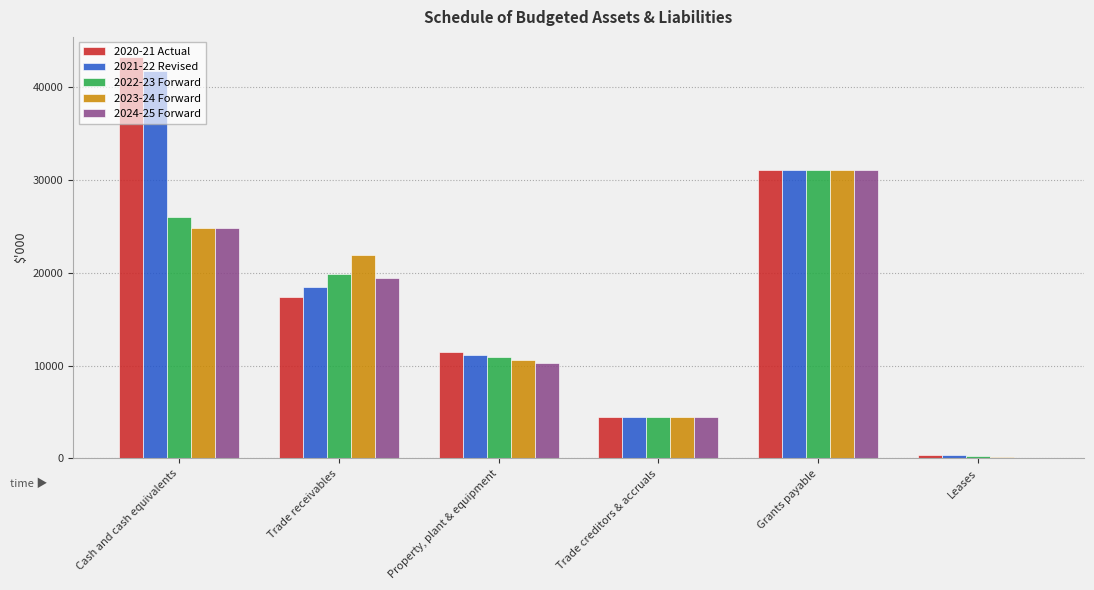

True or false: 2022-23 Forward has a value of 15395 at Cash and cash equivalents.

False